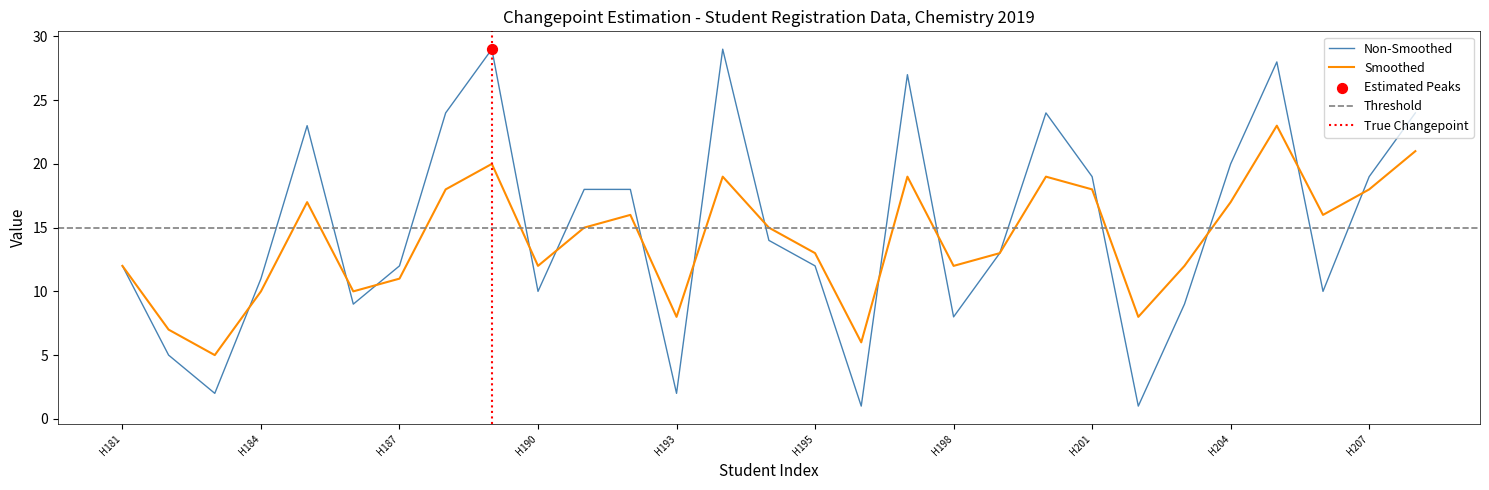

Is the value of Non-Smoothed at H183 greater than the value of Smoothed at H188?

No